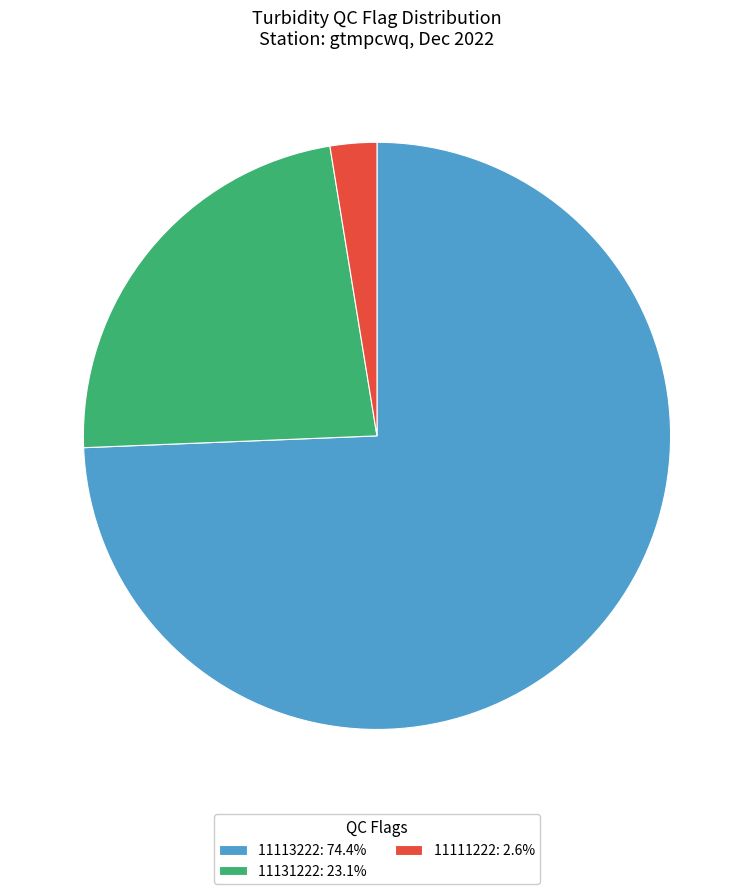

Do 11113222: 74.4% and 11131222: 23.1% together represent more than half of the pie?

Yes